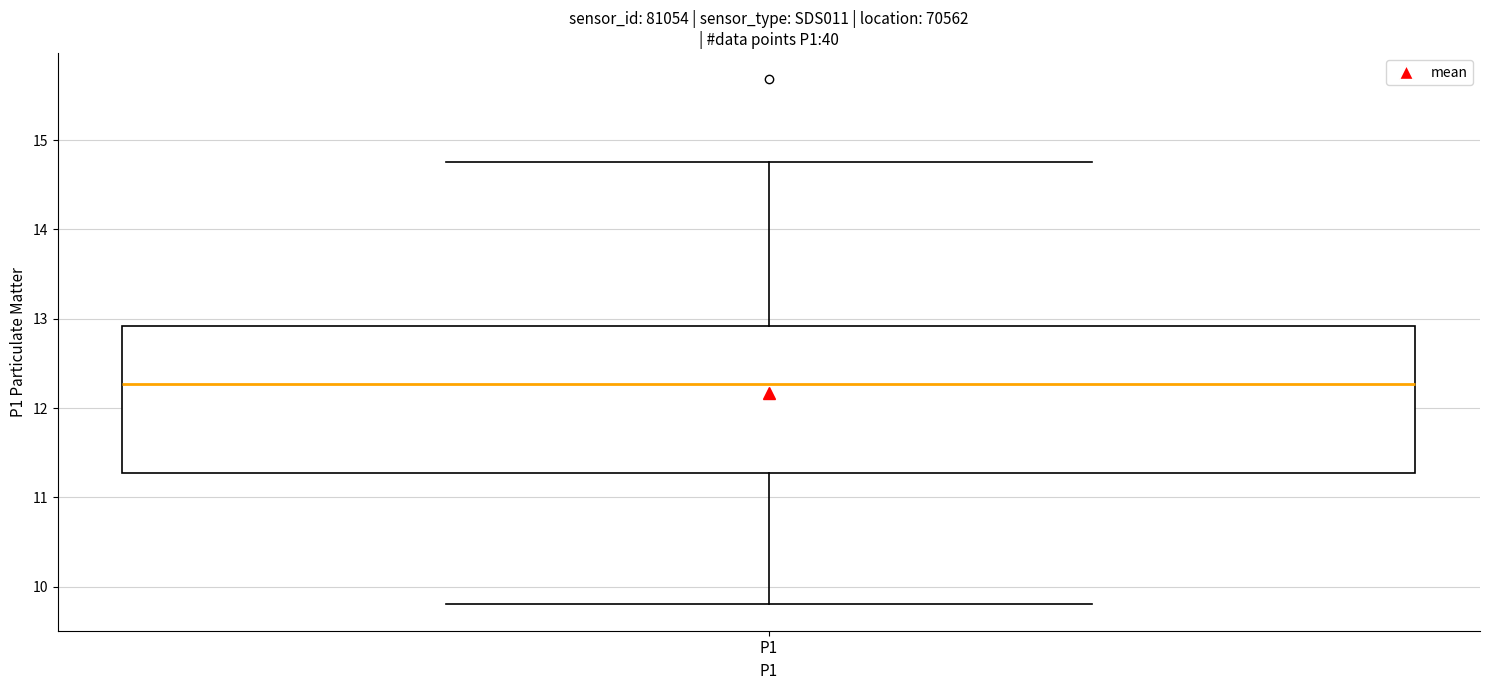

Read this box plot against the y-axis: the position of the median line, the range covered by the box, and the ends of both whiskers. The values are not printed on the chart, so give them approximately, as read against the axis.

median 12.3, box 11.3 to 12.9, whiskers 9.8 to 14.8